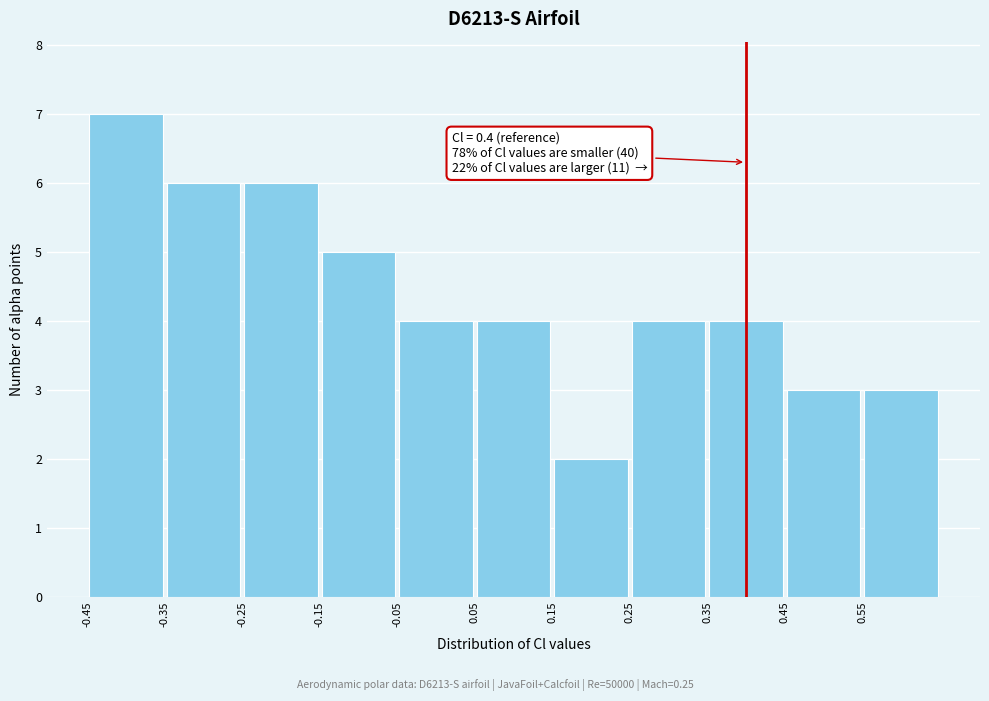

Which range on the x-axis has the tallest bar?

-0.45 to -0.35